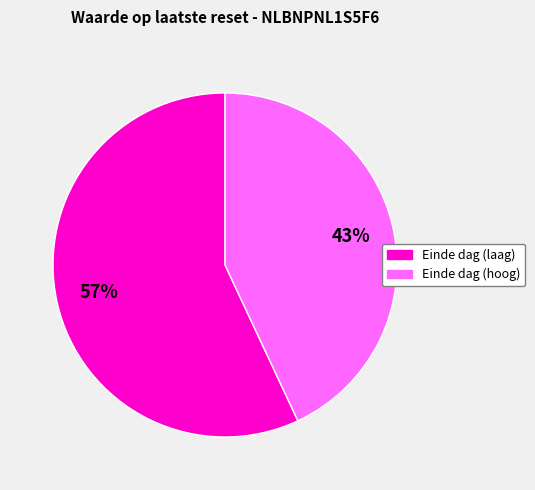

Is there a majority slice in this chart?

Yes